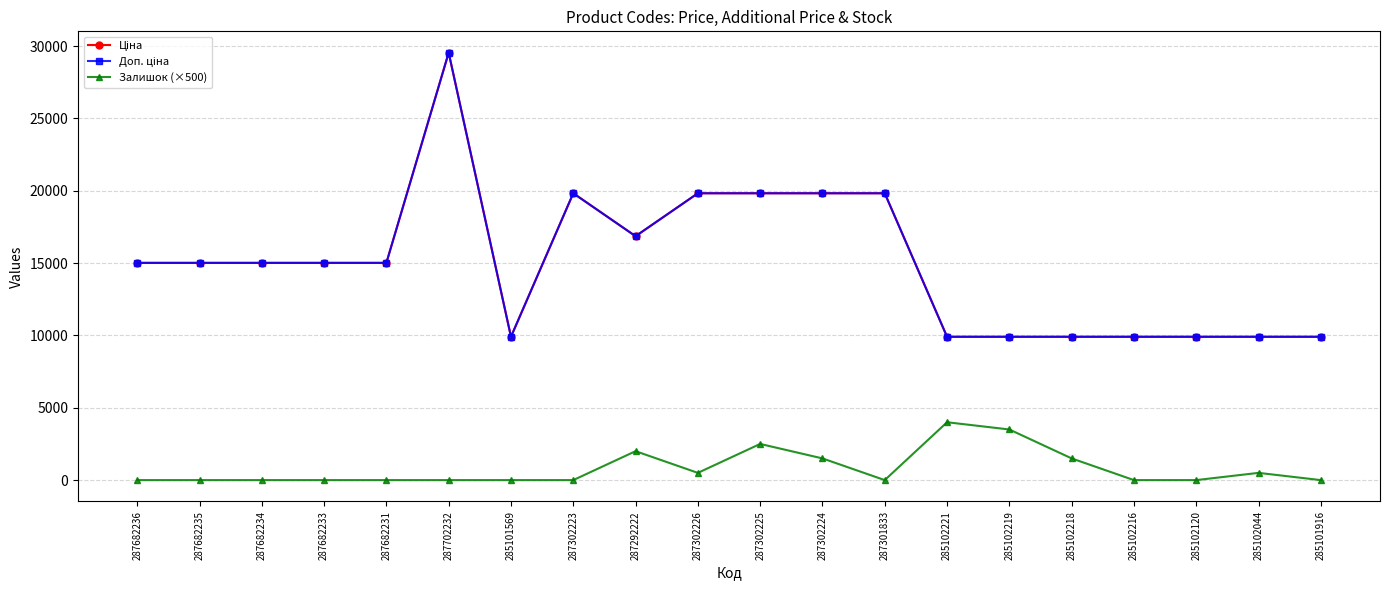

Does the chart have visible grid lines?

Yes